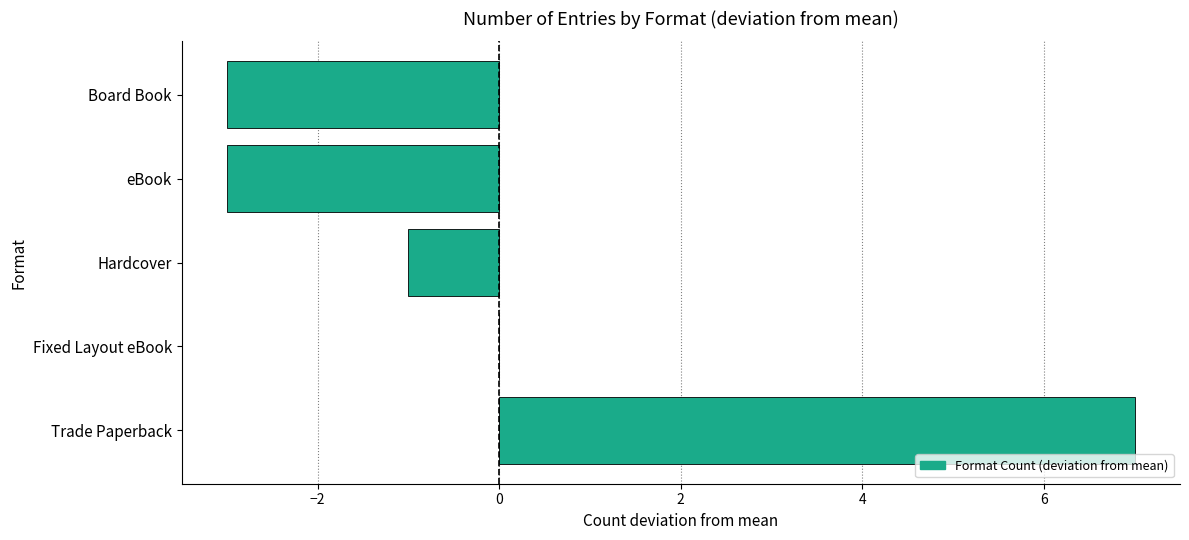

Which has a higher value, Fixed Layout eBook or Hardcover?

Fixed Layout eBook